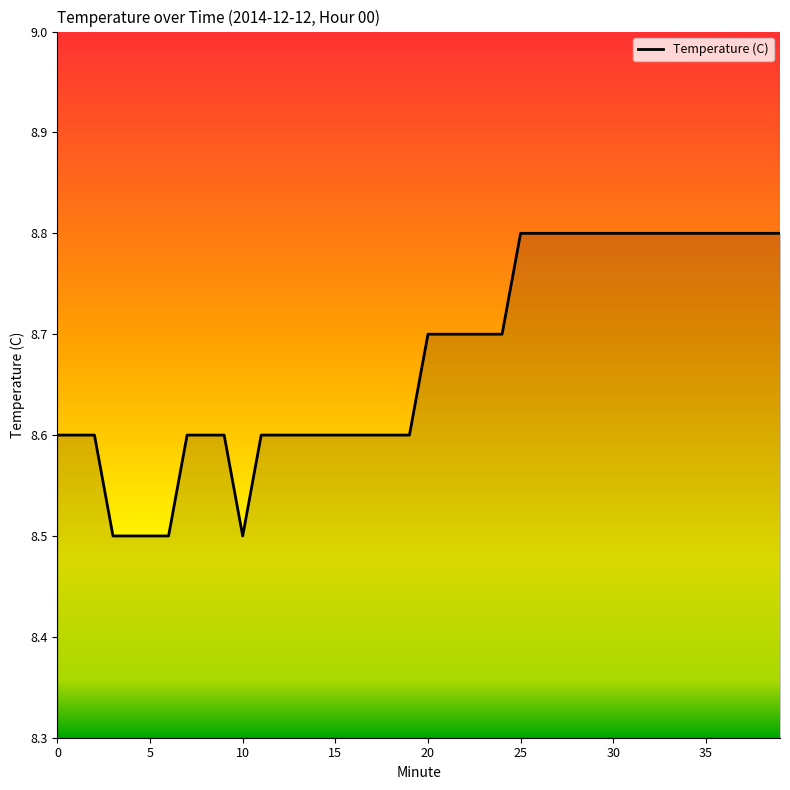

What is the smallest value displayed?

8.5